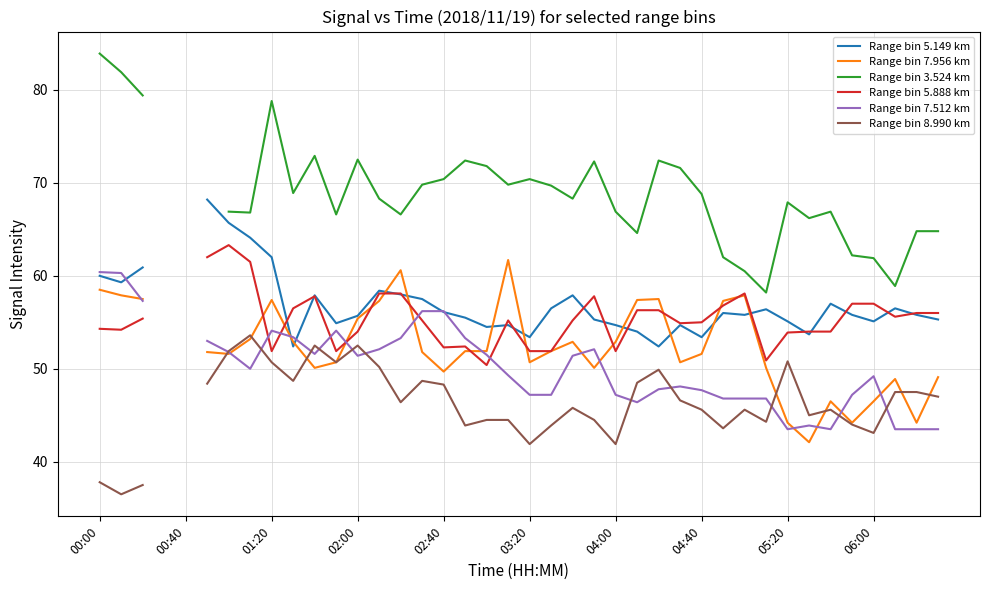

How many lines are shown in the chart?

6